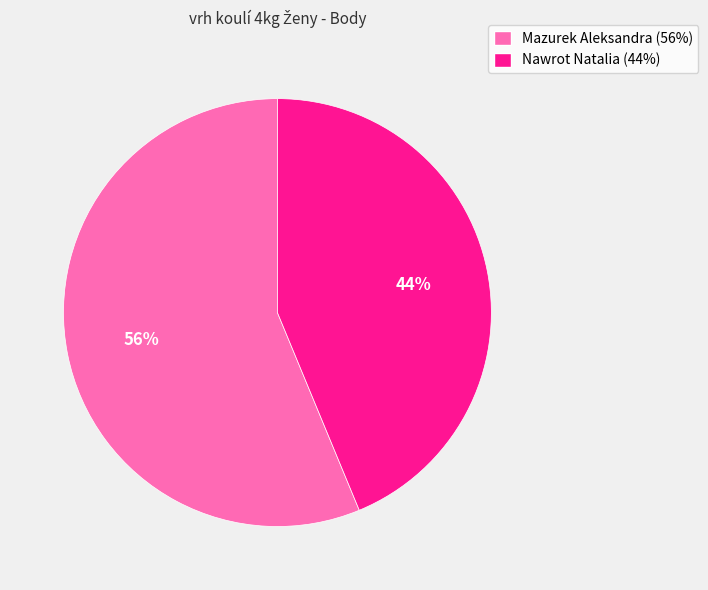

Which has a higher value, Mazurek Aleksandra (56%) or Nawrot Natalia (44%)?

Mazurek Aleksandra (56%)